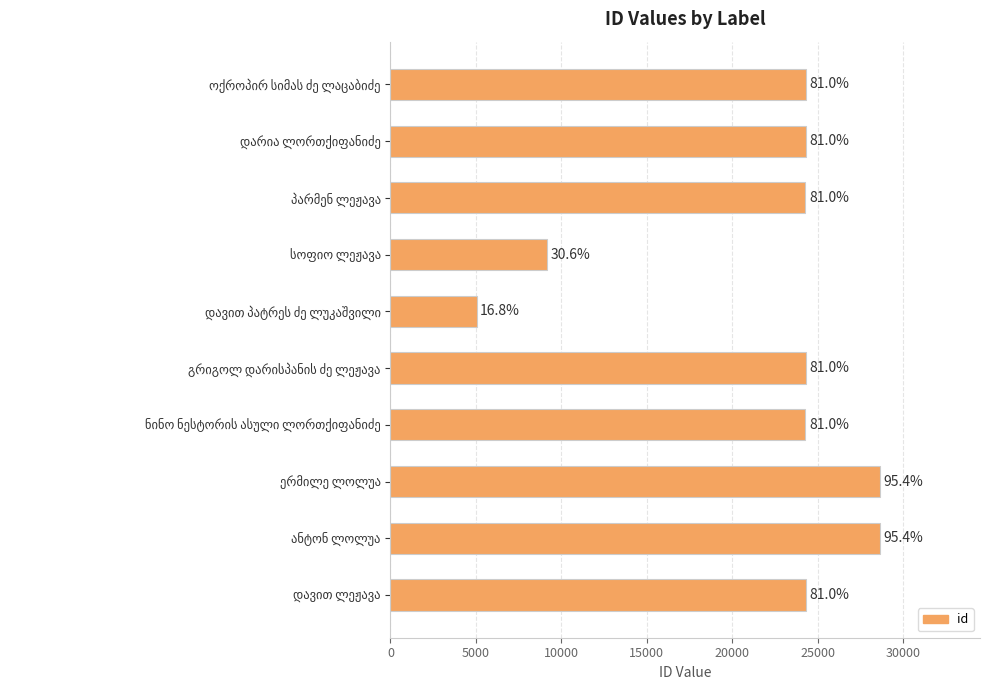

How many bars are there in total?

10